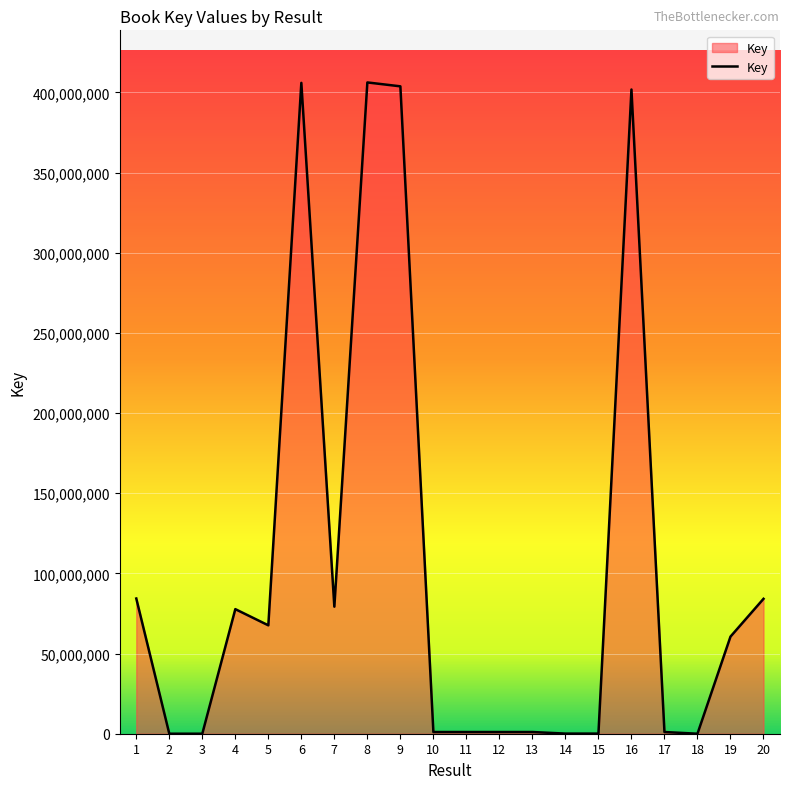

What is the difference between the maximum and minimum values?

406191056